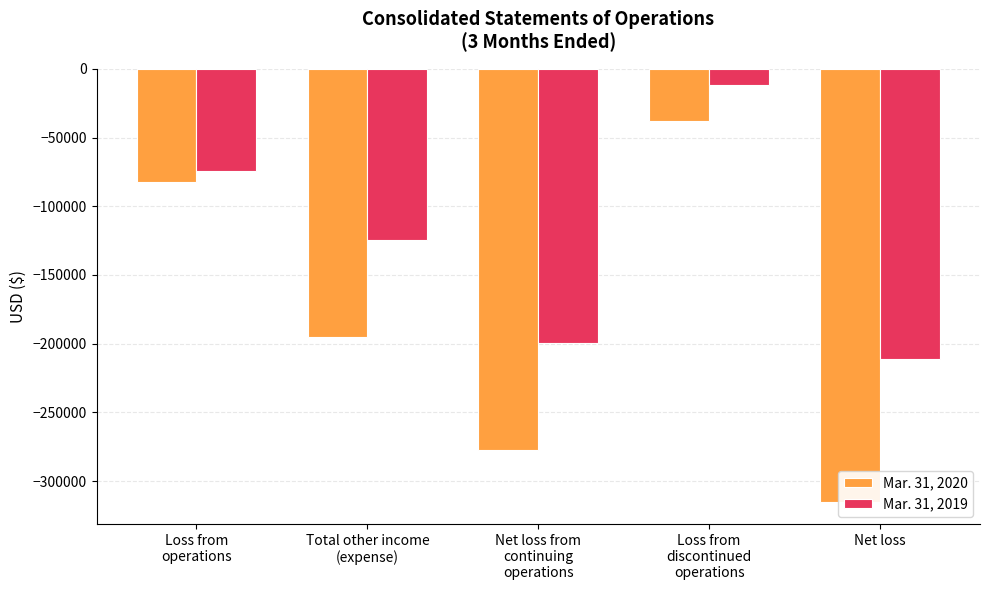

Is the value of Mar. 31, 2020 at Net loss from
continuing
operations greater than the value of Mar. 31, 2019 at Loss from
discontinued
operations?

No